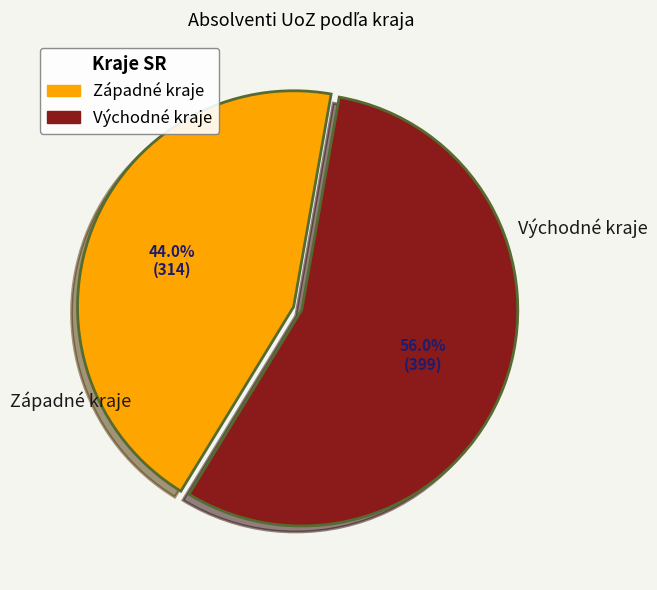

Approximately how many times larger is the value at Východné kraje compared to Západné kraje?

1.3